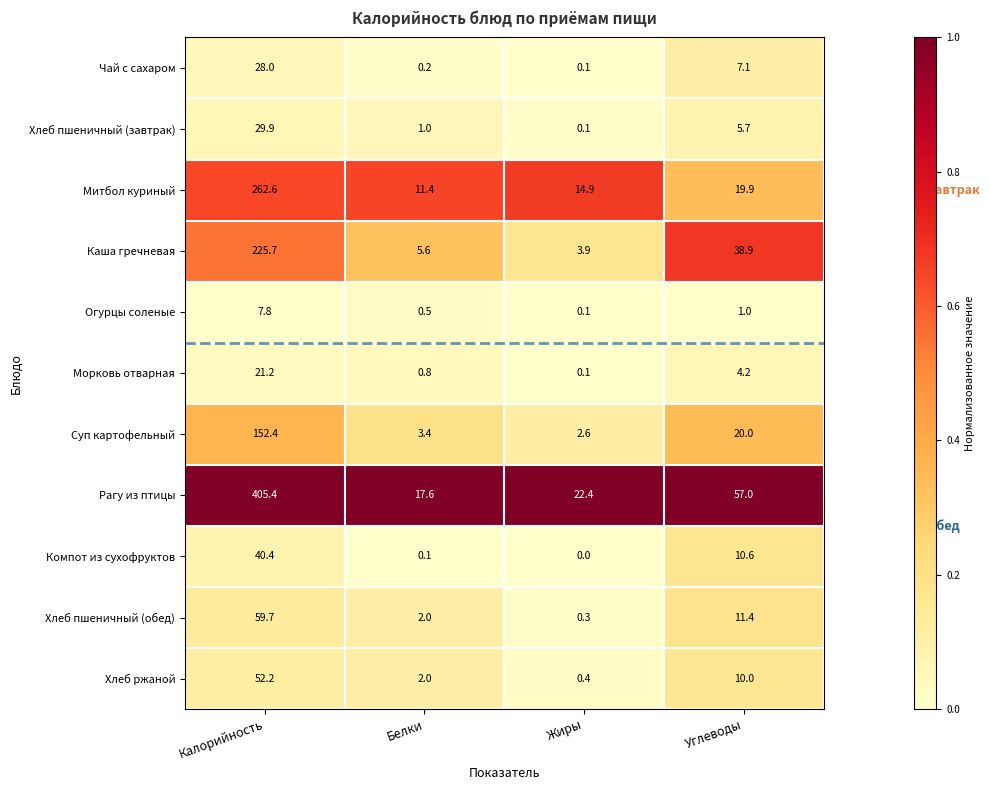

How many categories are shown in the chart?

4